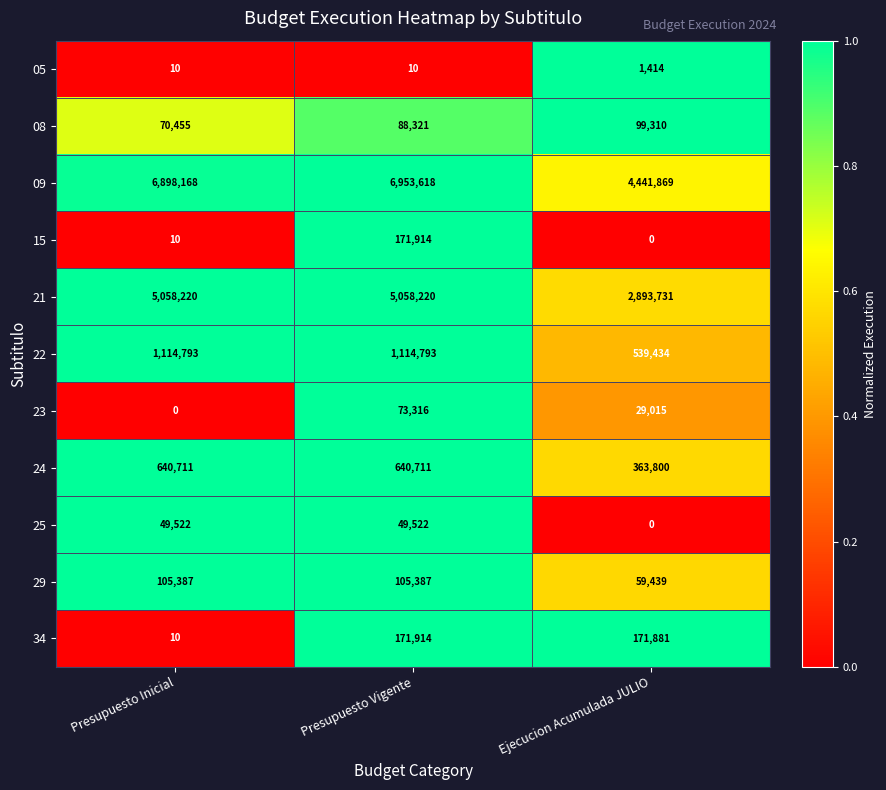

What is the maximum value for 29?

105387